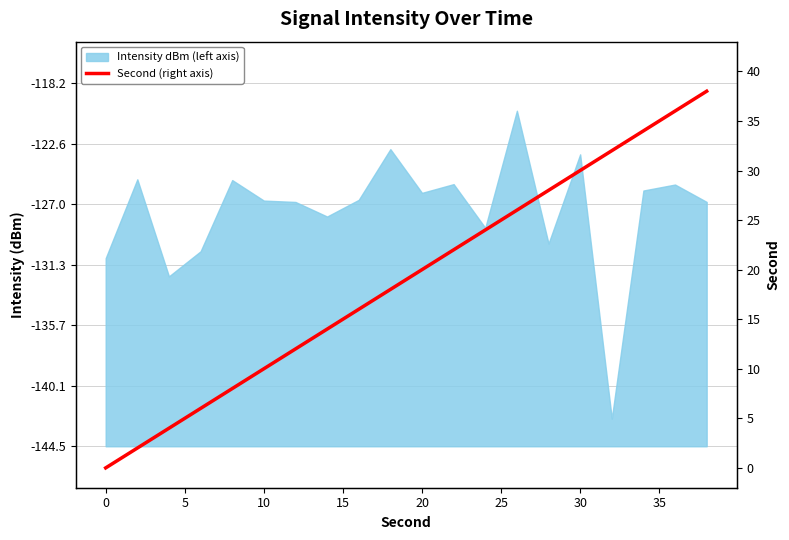

What is the greatest value displayed?

38